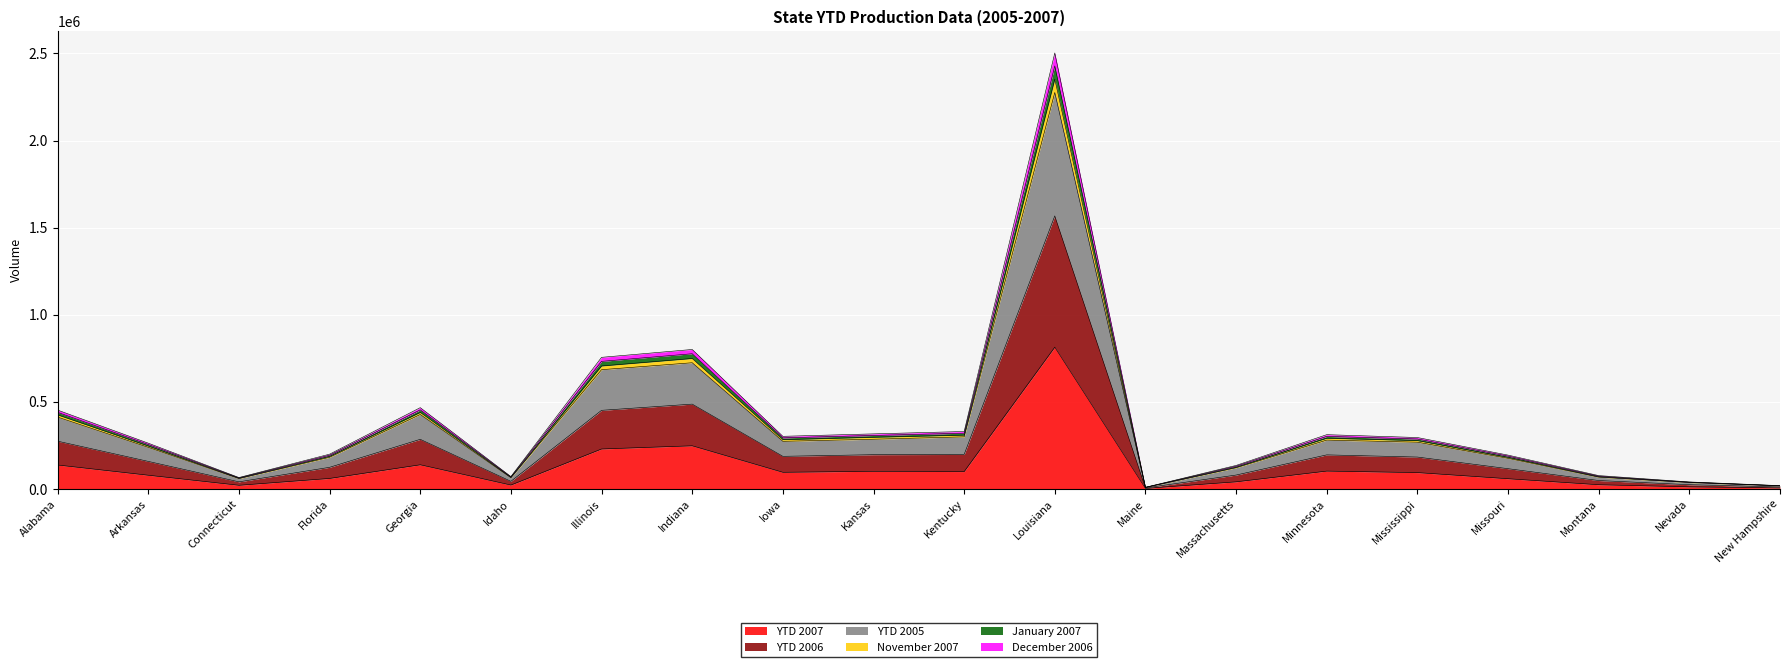

True or false: YTD 2007 has a value of 247196 at Indiana.

True